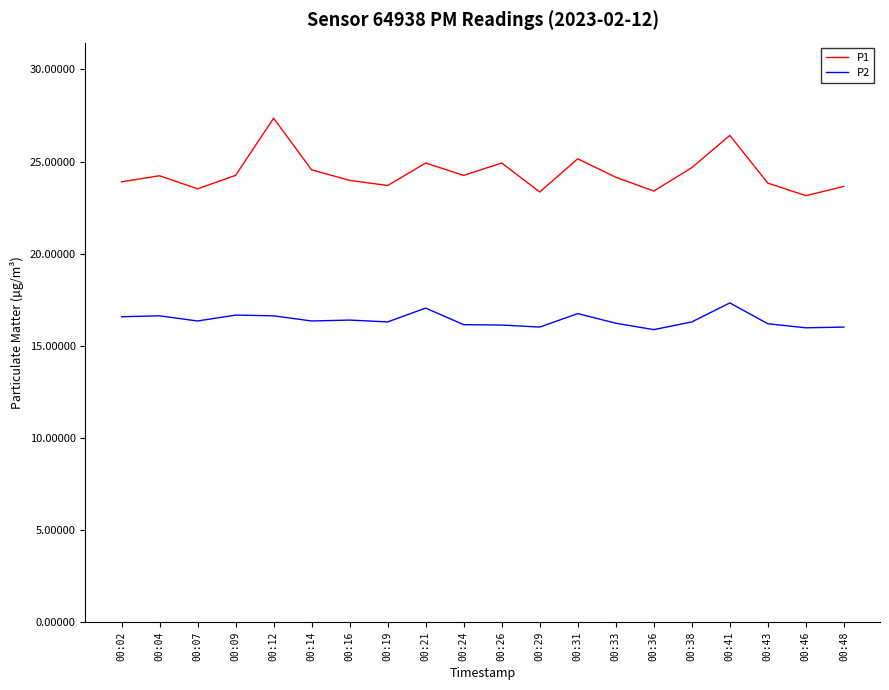

True or false: P1 and P2 cross at least once.

False